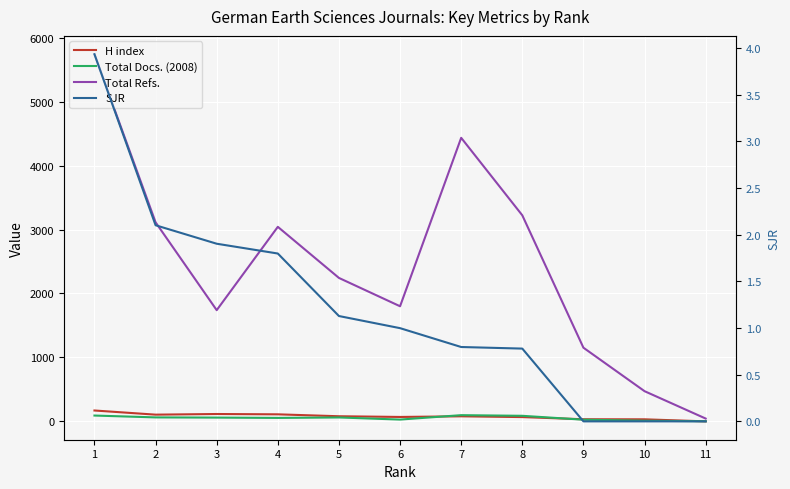

Is the value of H index at 9 greater than the value of Total Docs. (2008) at 2?

No